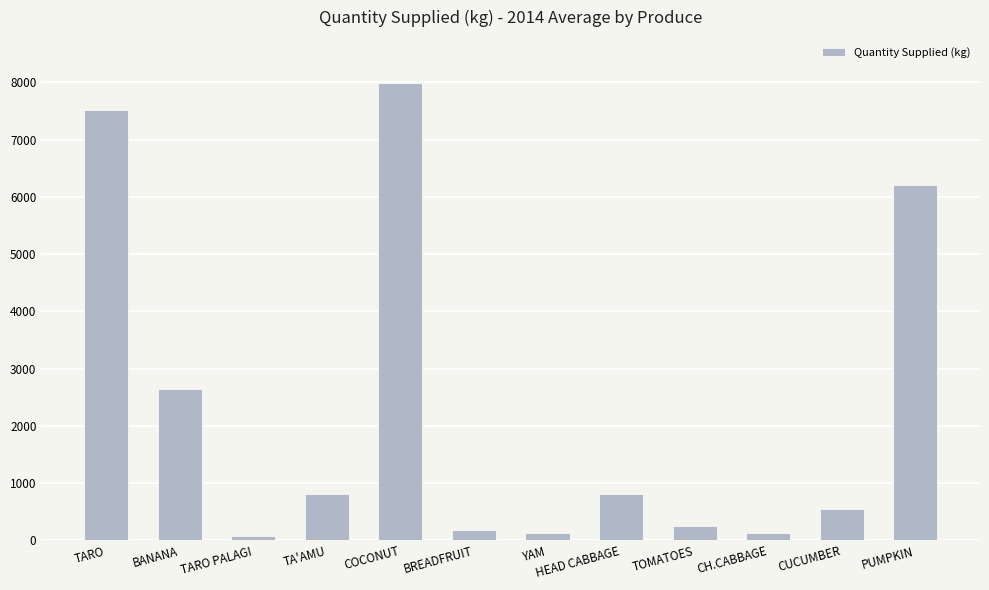

What is the difference between the maximum and minimum values?

7917